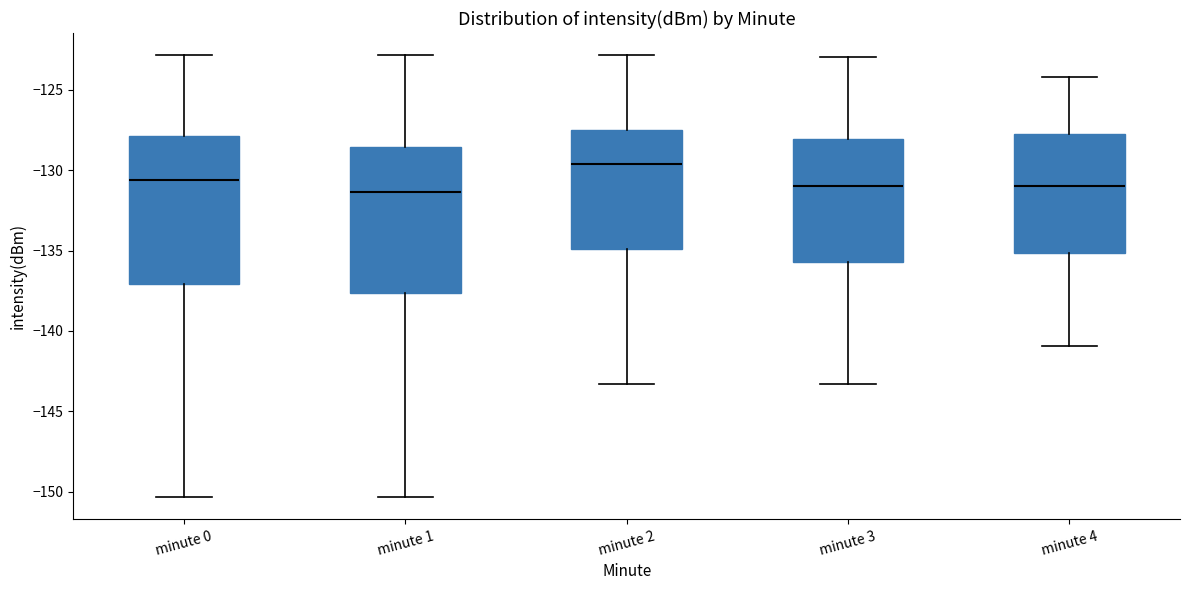

Reading left to right, transcribe this box plot: for each box, give where its median line is, the range the box spans, and where its two whiskers end, as read against the y-axis. The values are not printed on the chart, so give them approximately, as read against the axis.

minute 0: median -130.5, box -137.0 to -128.0, whiskers -150.5 to -123.0
minute 1: median -131.5, box -137.5 to -128.5, whiskers -150.5 to -123.0
minute 2: median -129.5, box -135.0 to -127.5, whiskers -143.5 to -123.0
minute 3: median -131.0, box -135.5 to -128.0, whiskers -143.5 to -123.0
minute 4: median -131.0, box -135.0 to -127.5, whiskers -141.0 to -124.0